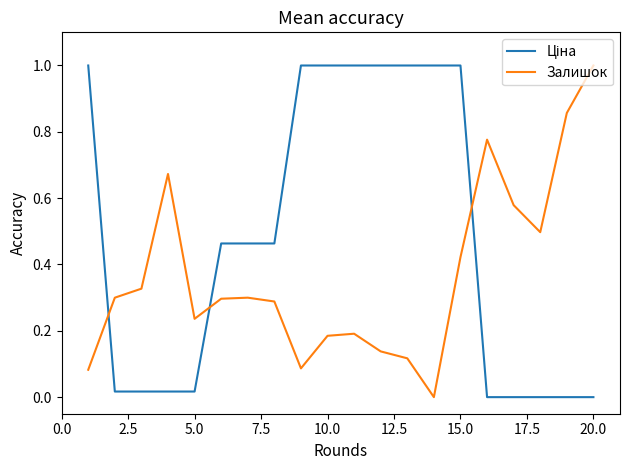

What is the maximum value for Залишок?

1.0